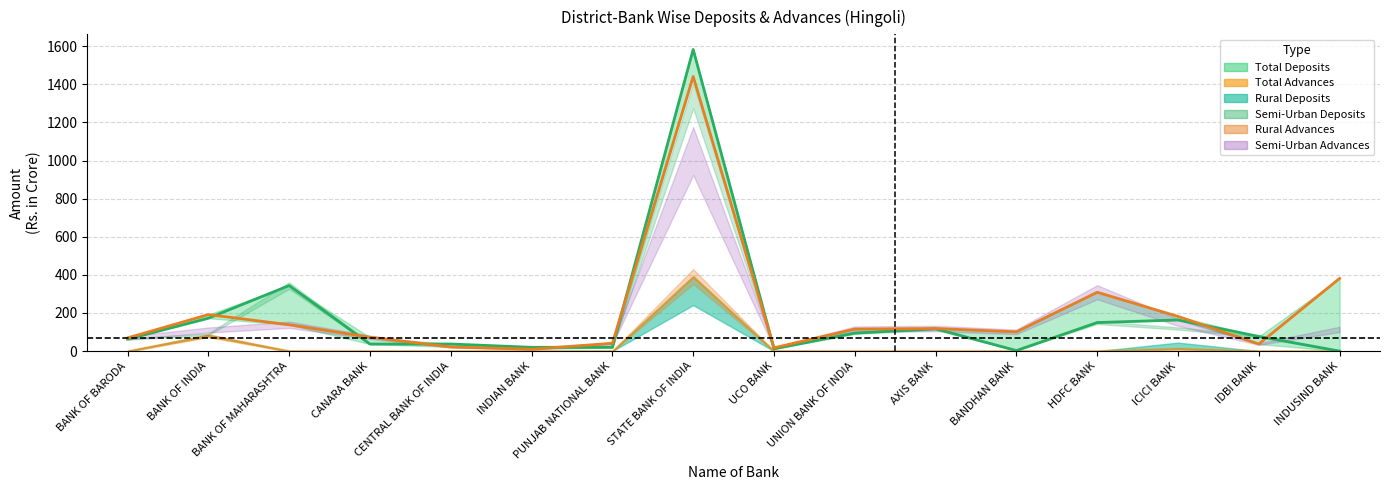

Does the chart display data point markers on the line(s)?

No